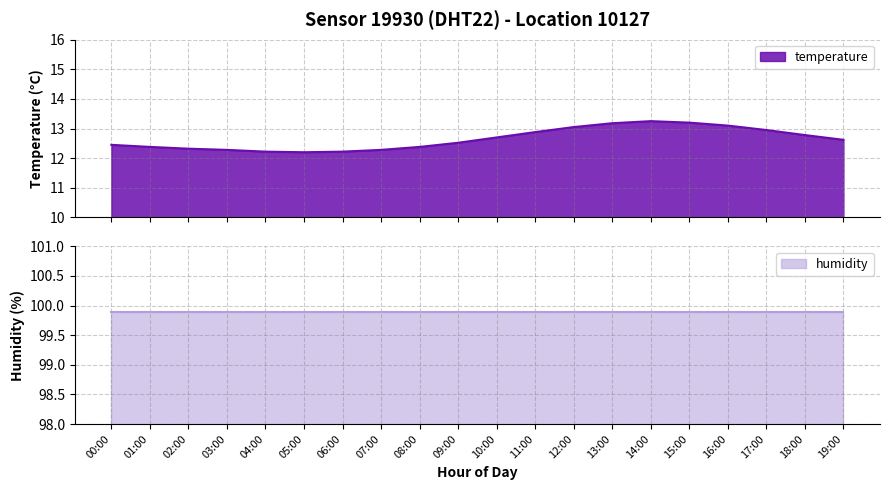

What is the minimum value for temperature?

12.2